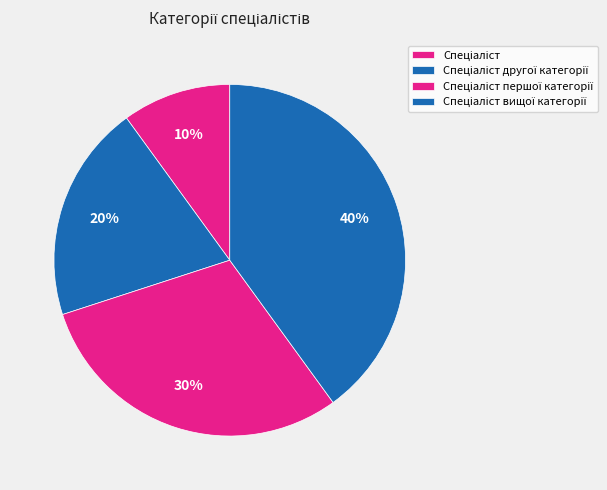

What percentage do Спеціаліст першої категорії and Спеціаліст другої категорії together represent?

50.0%